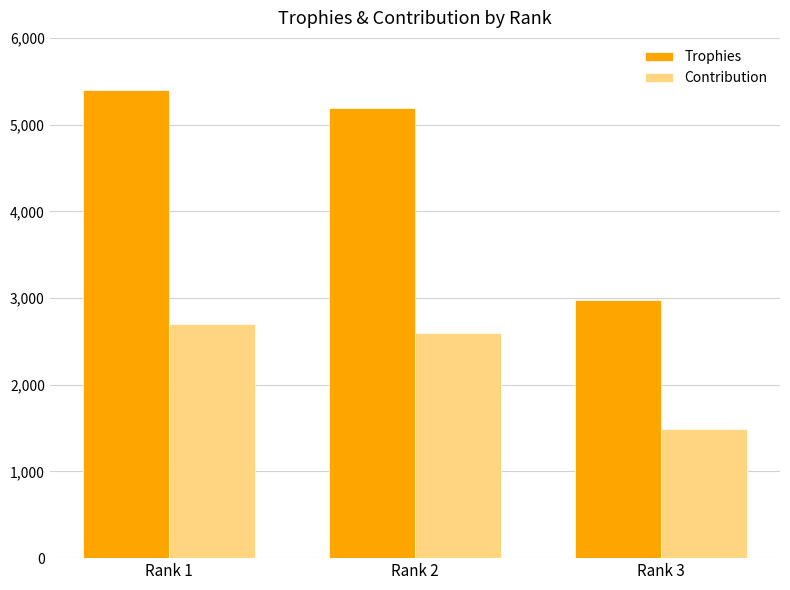

Between Rank 1 and Rank 3, which series saw the biggest shift?

Trophies